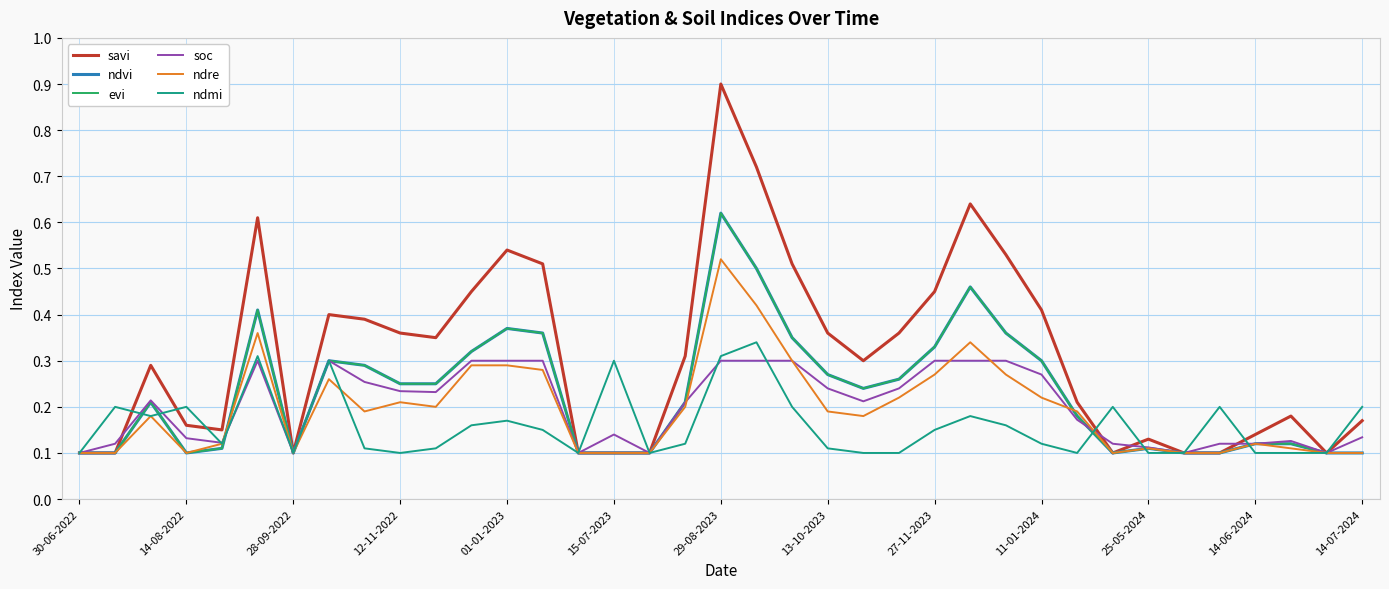

Does the chart display data point markers on the line(s)?

No